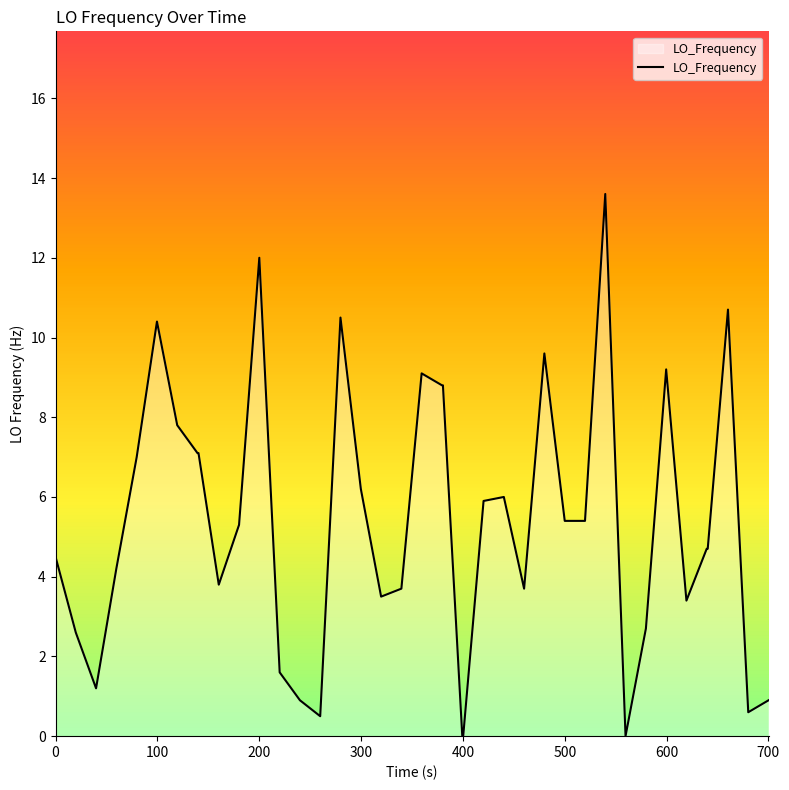

What is the difference between the maximum and minimum values?

13.6